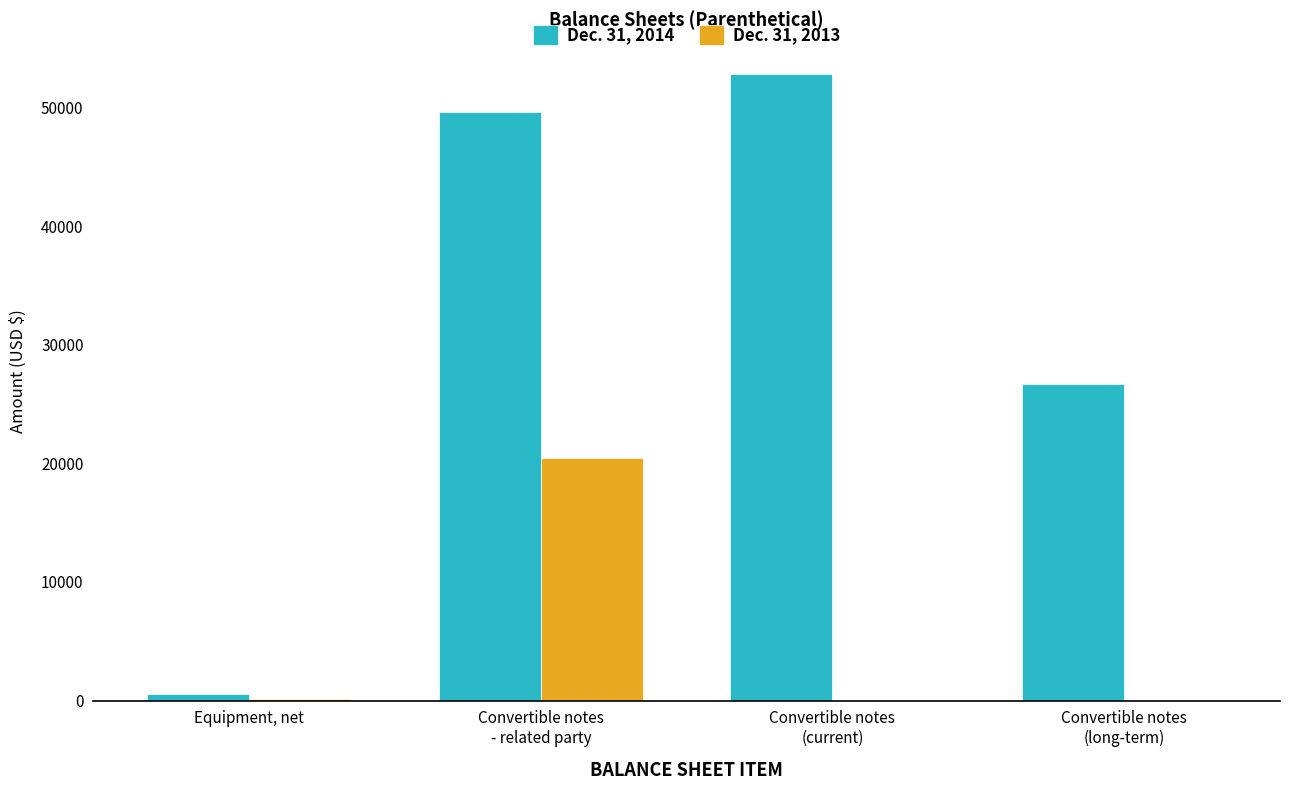

What is the maximum value shown in the chart?

52829